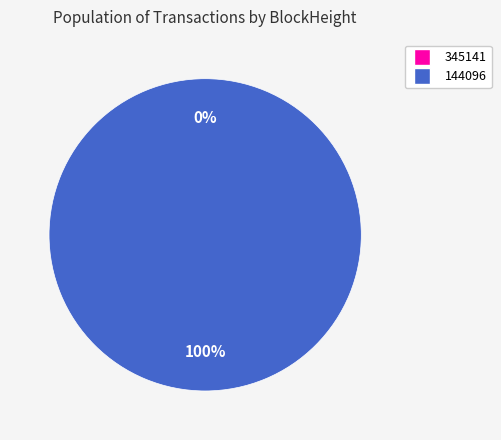

How many slices are in this pie chart?

2